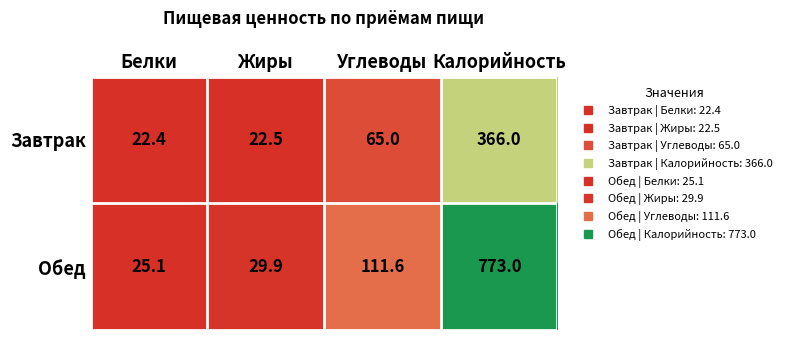

What is the sum of all Обед values?

939.6